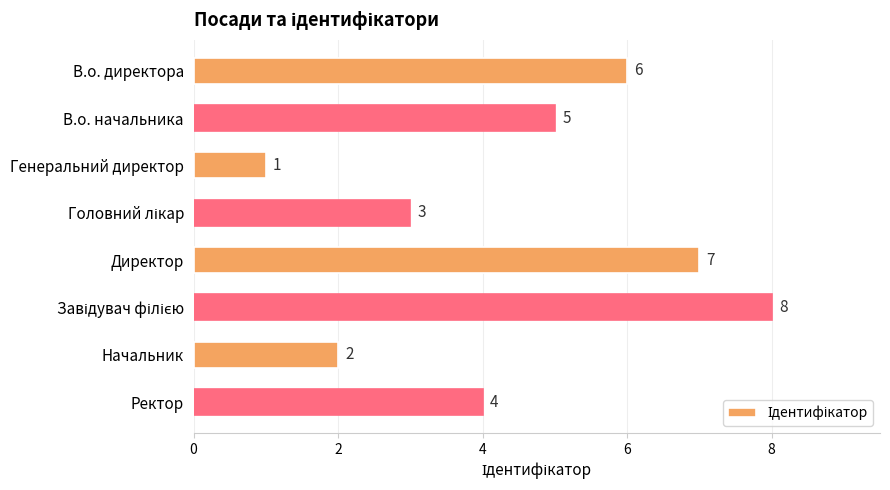

How many values are between 3 and 7?

5